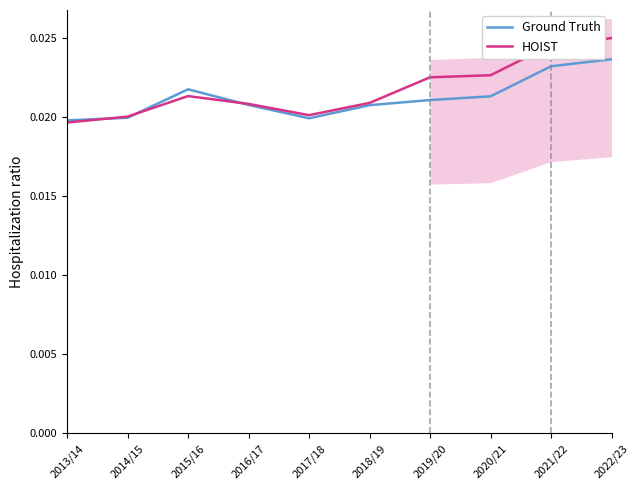

How many times do Ground Truth and HOIST cross each other?

3